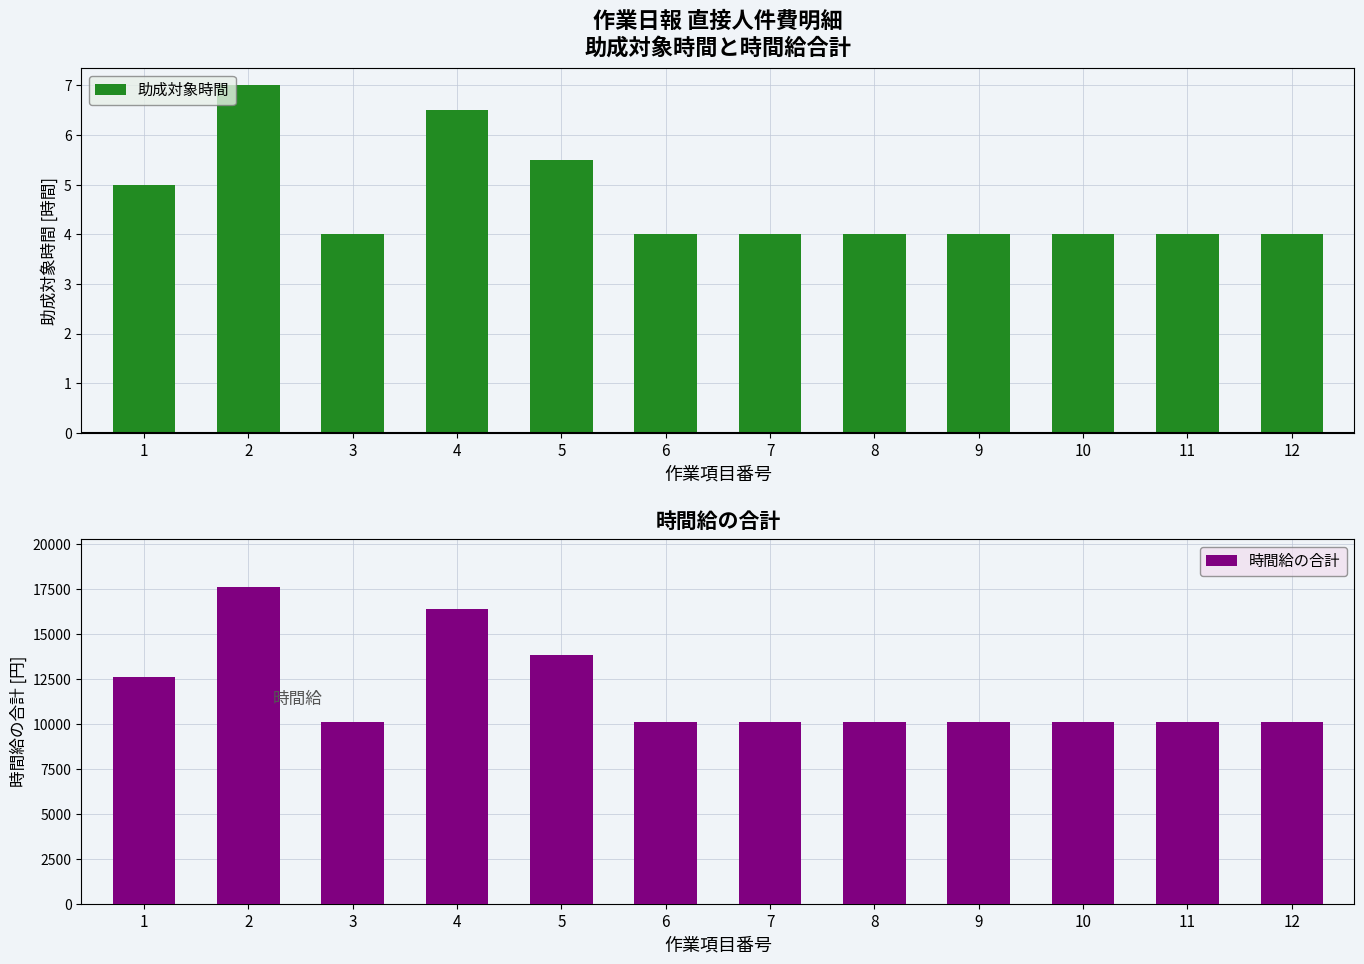

Which series has the largest total across all categories?

時間給の合計